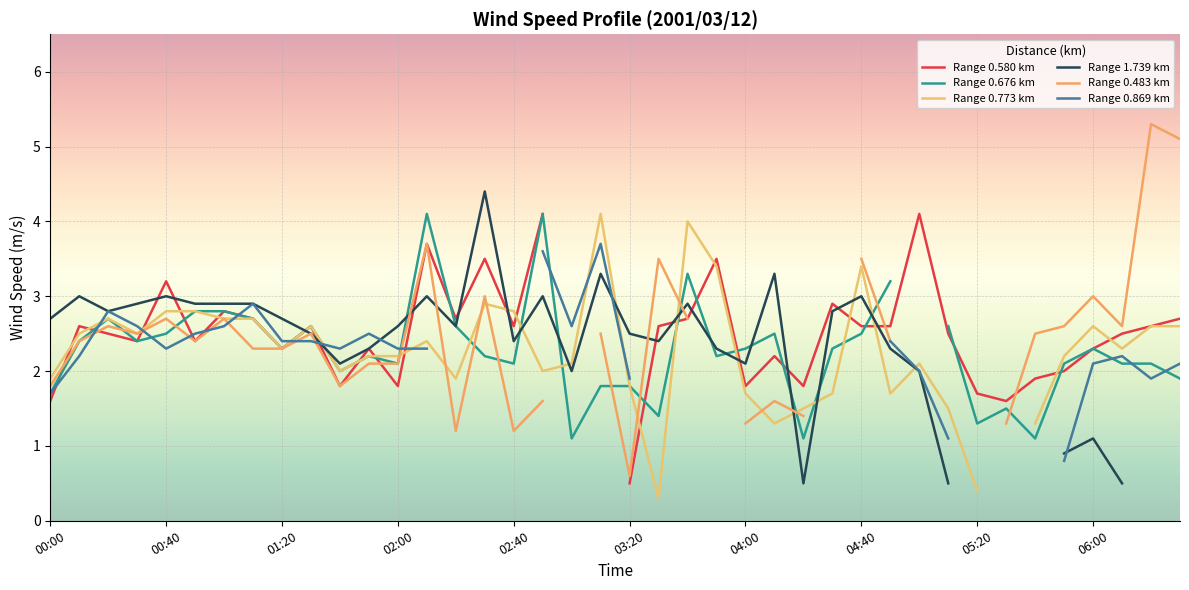

How many interior local peaks does the Range 0.773 km series have?

9